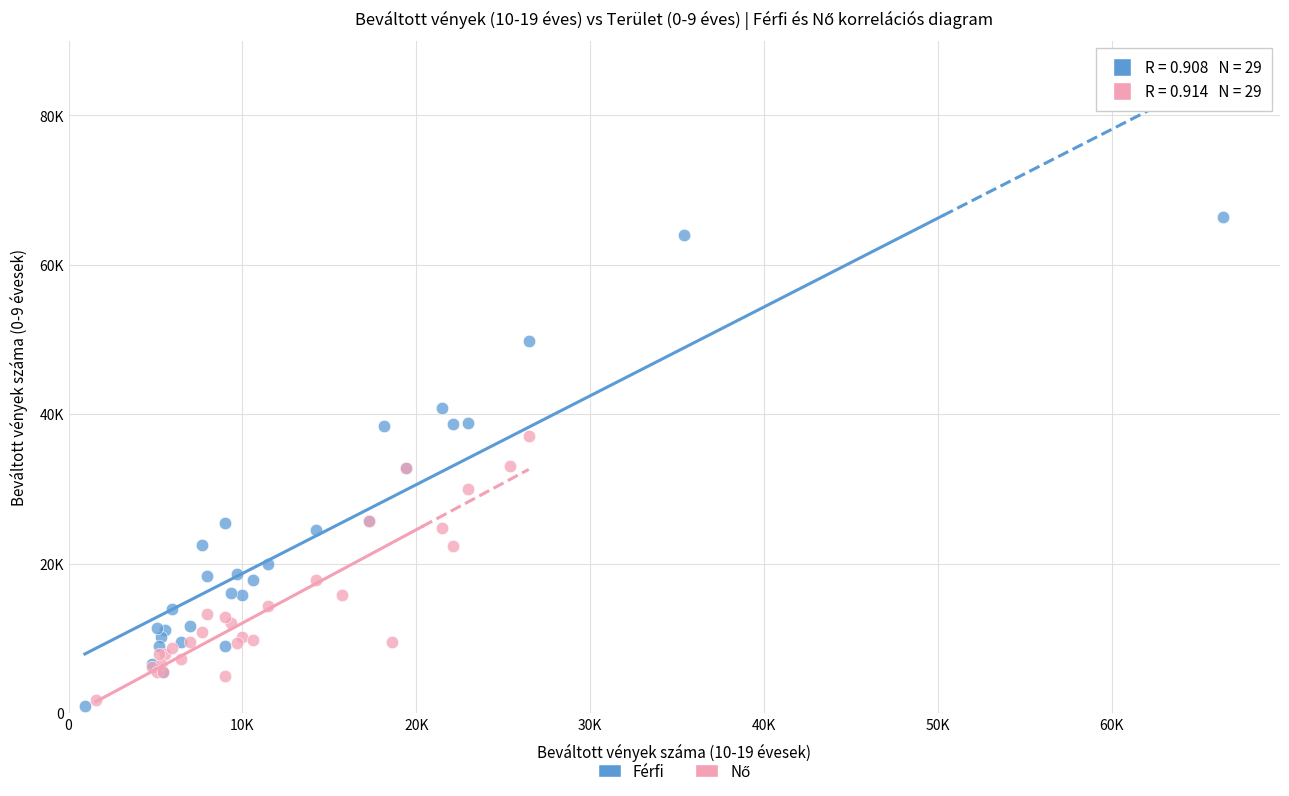

Which series has the widest spread of Y values?

Férfi